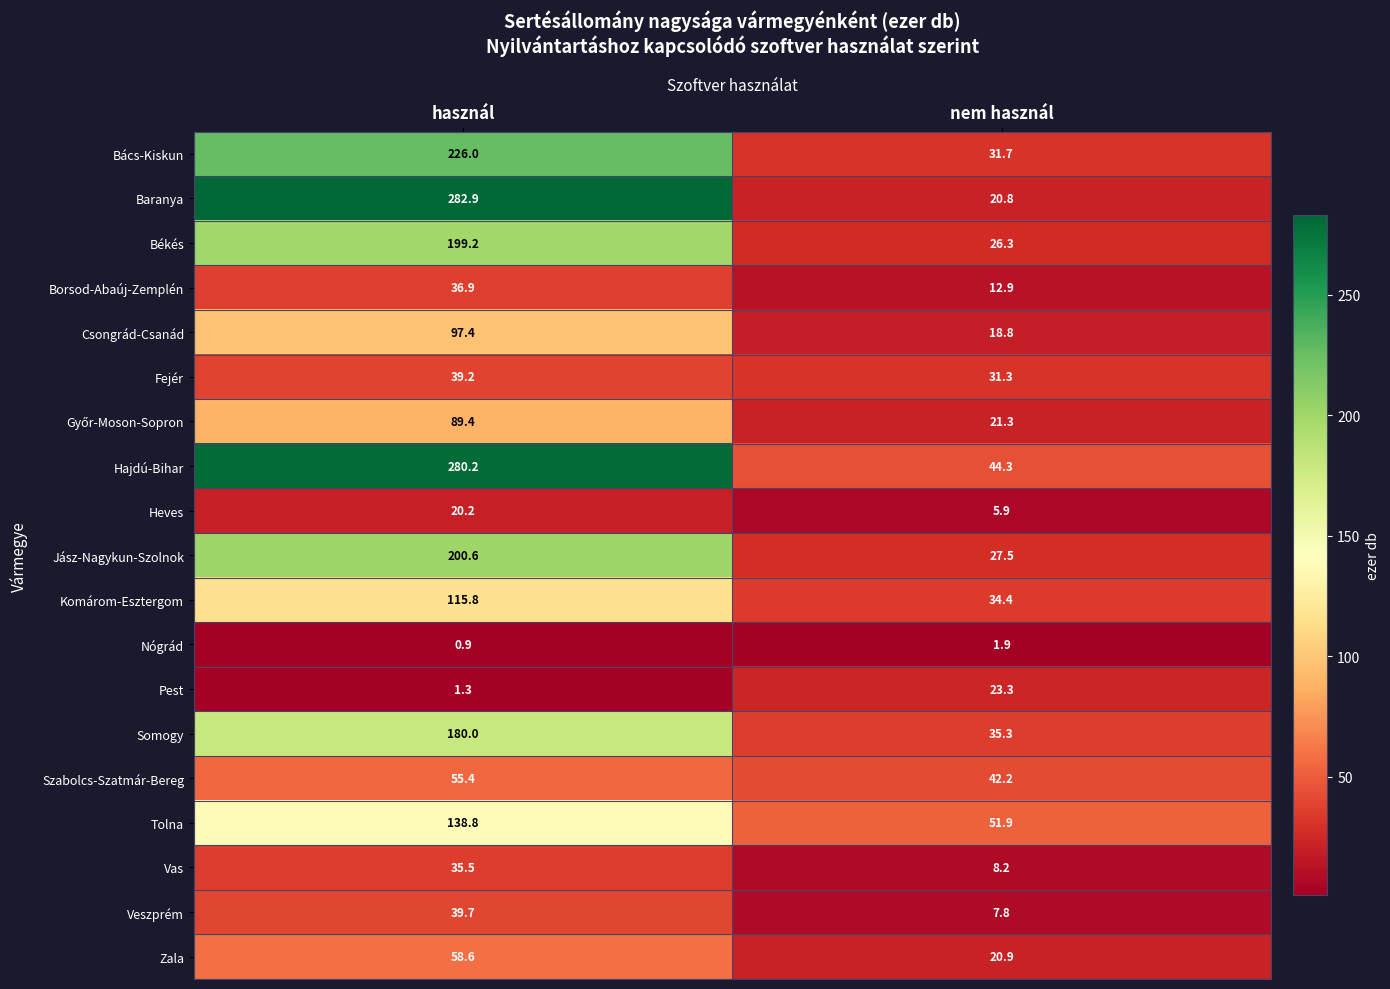

How many data points in Fejér are less than 39?

1